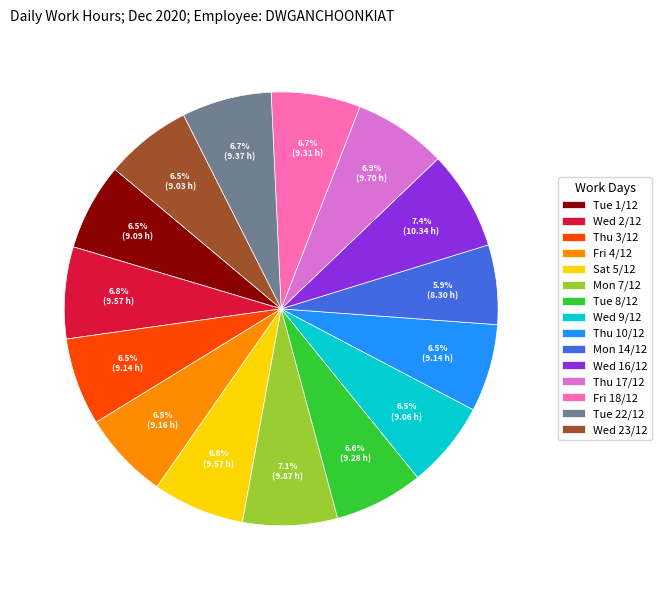

Approximately how many times larger is the value at Sat 5/12 compared to Thu 10/12?

1.0